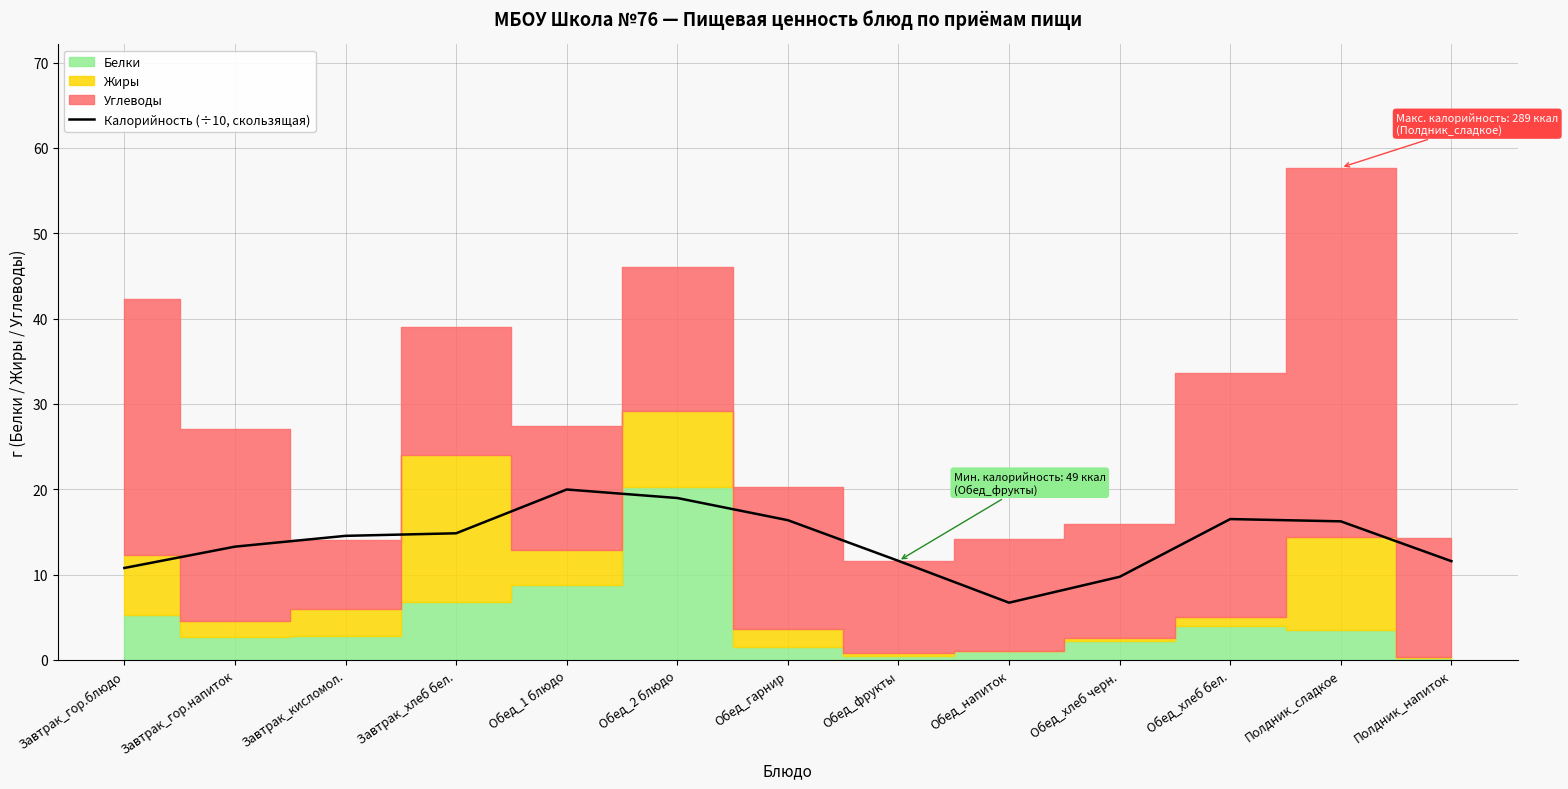

What value does the data have at Обед_гарнир?

16.4